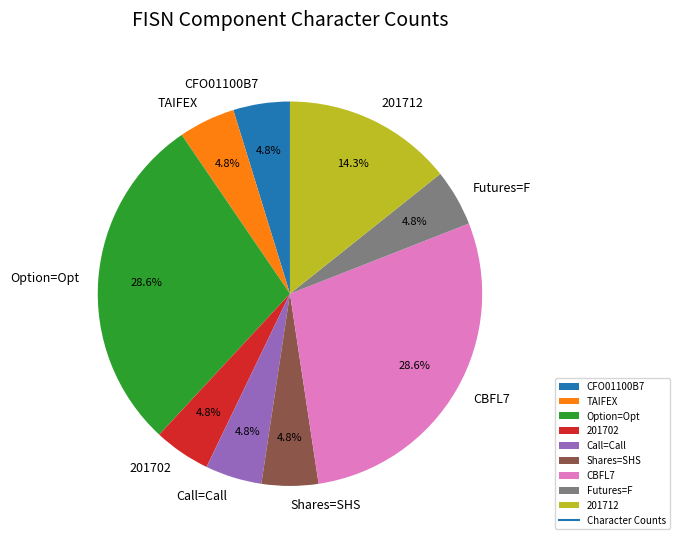

Is there any slice that represents more than half of the pie?

No